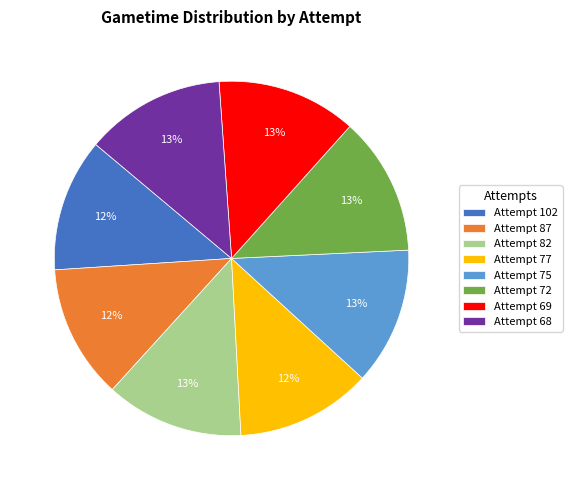

Is it true that Attempt 72 is 3% of the pie?

False